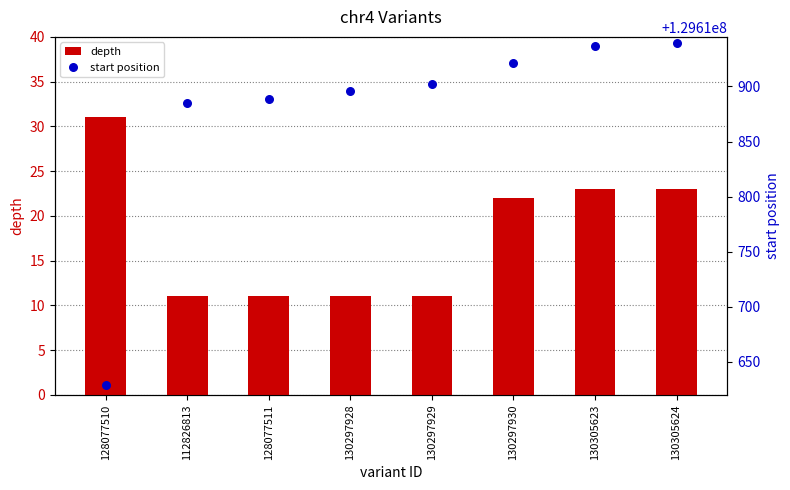

Which series reaches the minimum Y coordinate?

depth